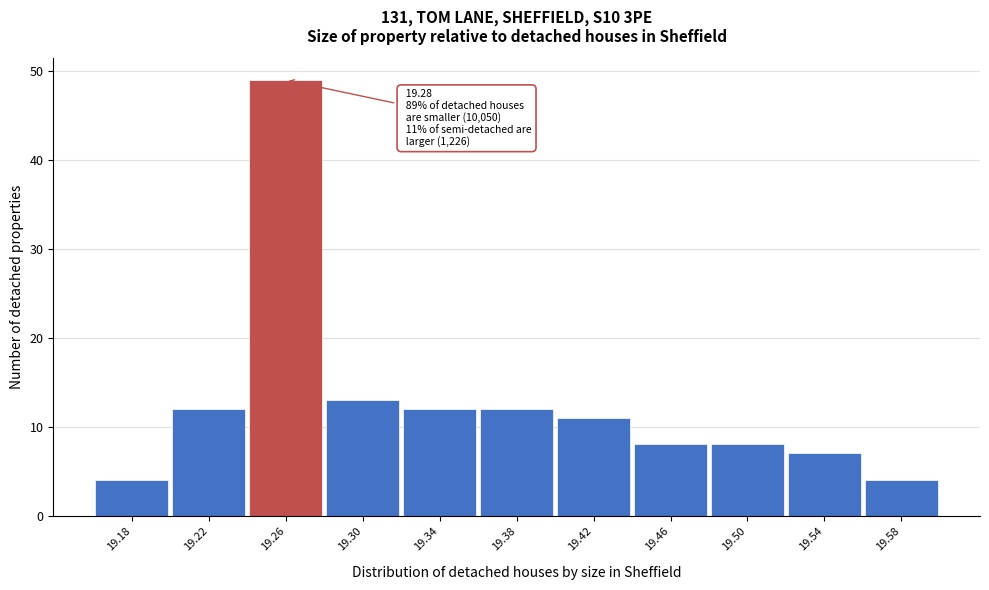

Reading left to right, extract all data points from this chart.

4	12	49	13	12	12	11	8	8	7	4